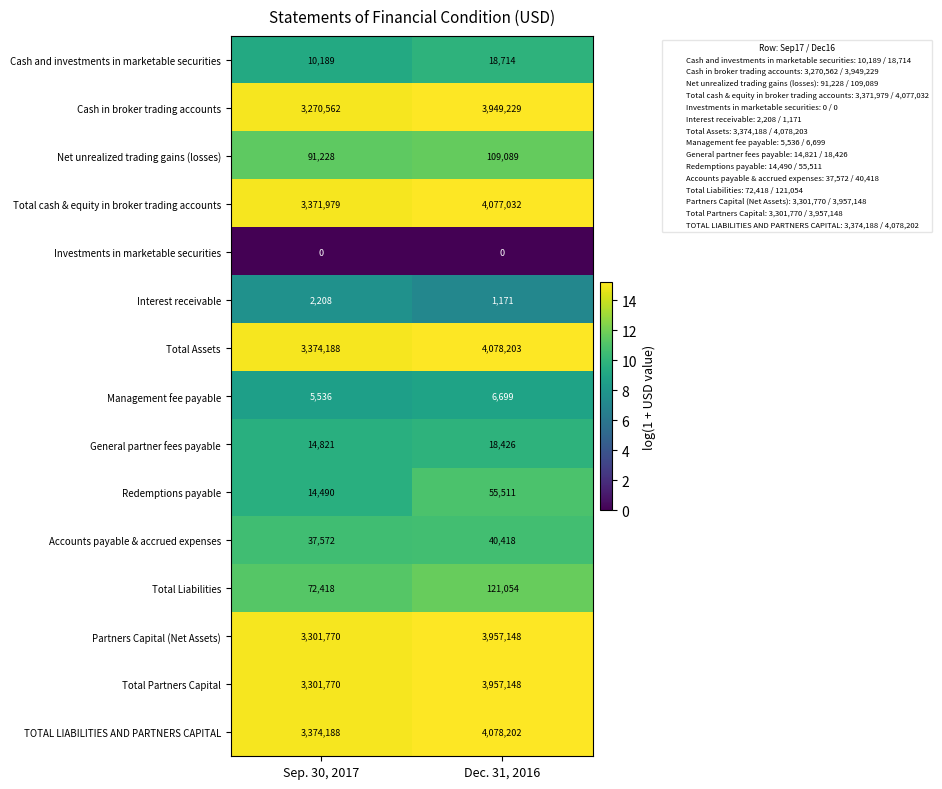

Which label corresponds to the largest value in the chart?

Dec. 31, 2016